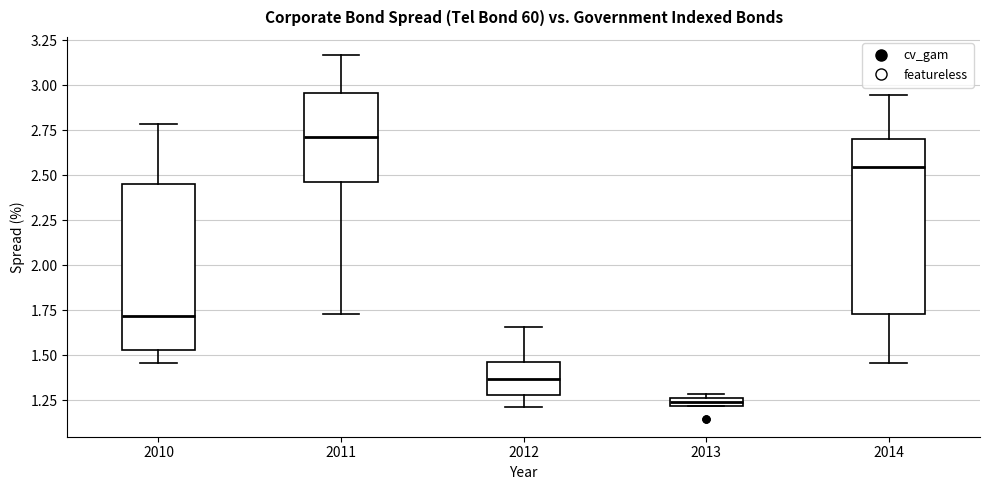

Where is the upper edge of the box at x = 2014 on the y-axis? The values are not printed on the chart, so give them approximately, as read against the axis.

2.70